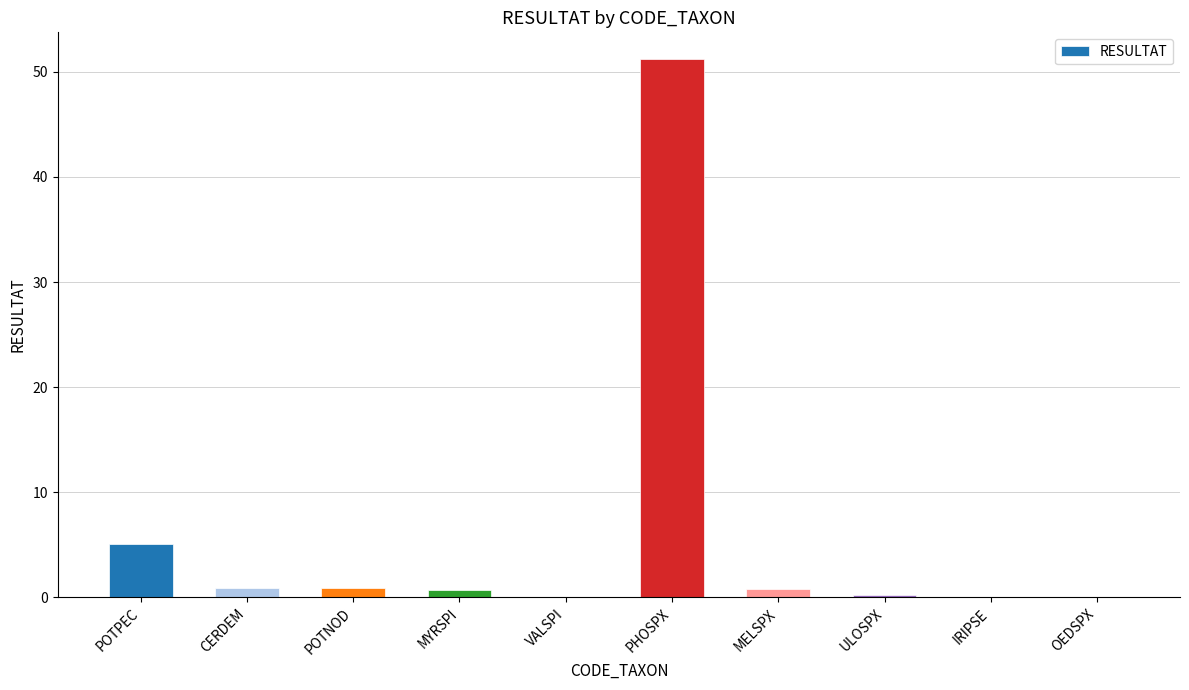

What is the sum of all values?

59.8